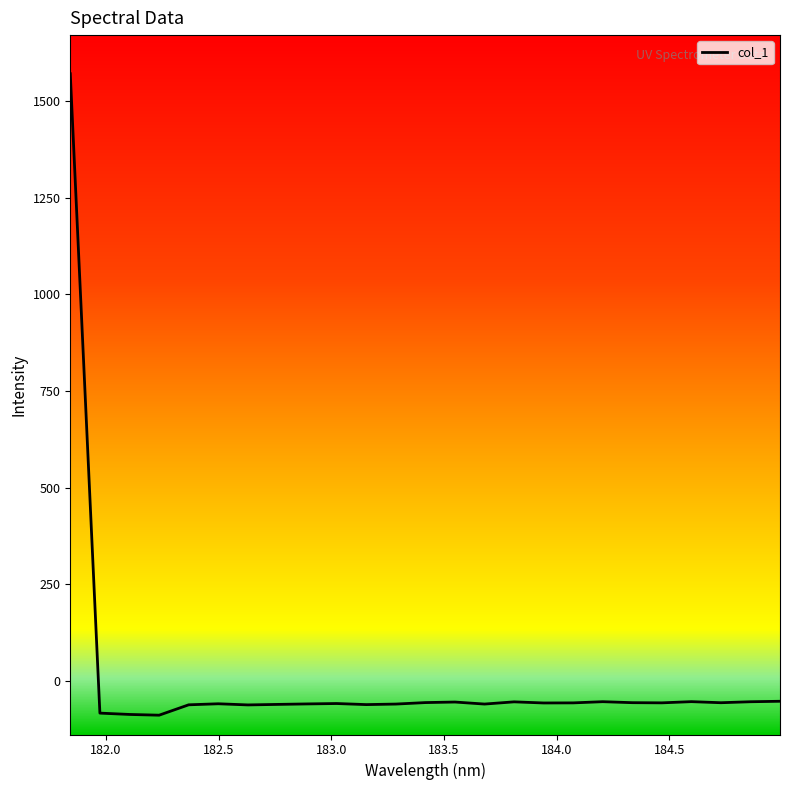

What is the greatest value displayed?

1571.7